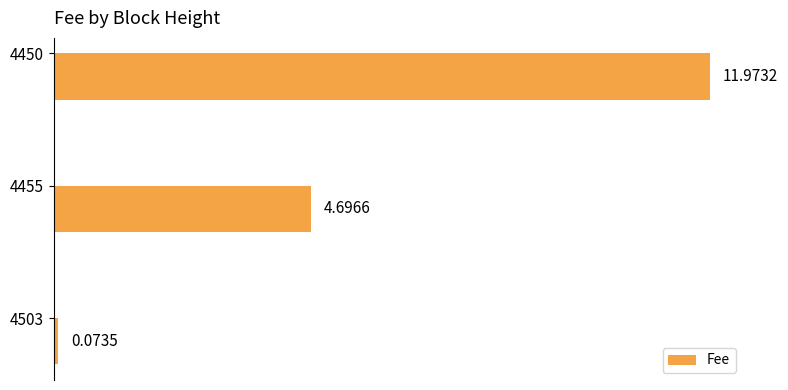

Rank the categories by value from highest to lowest.

4450, 4455, 4503